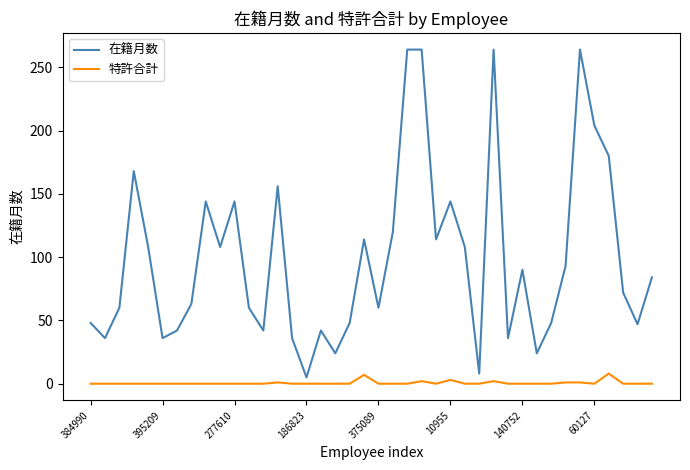

Which series has the widest spread of values?

在籍月数